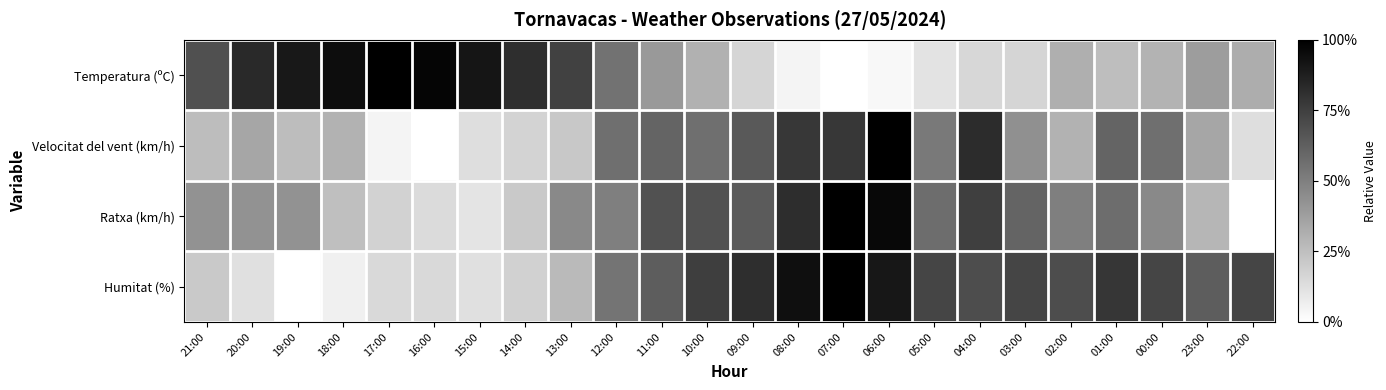

Rank the series by their maximum value, from highest to lowest.

Temperatura (ºC), Velocitat del vent (km/h), Ratxa (km/h), Humitat (%)